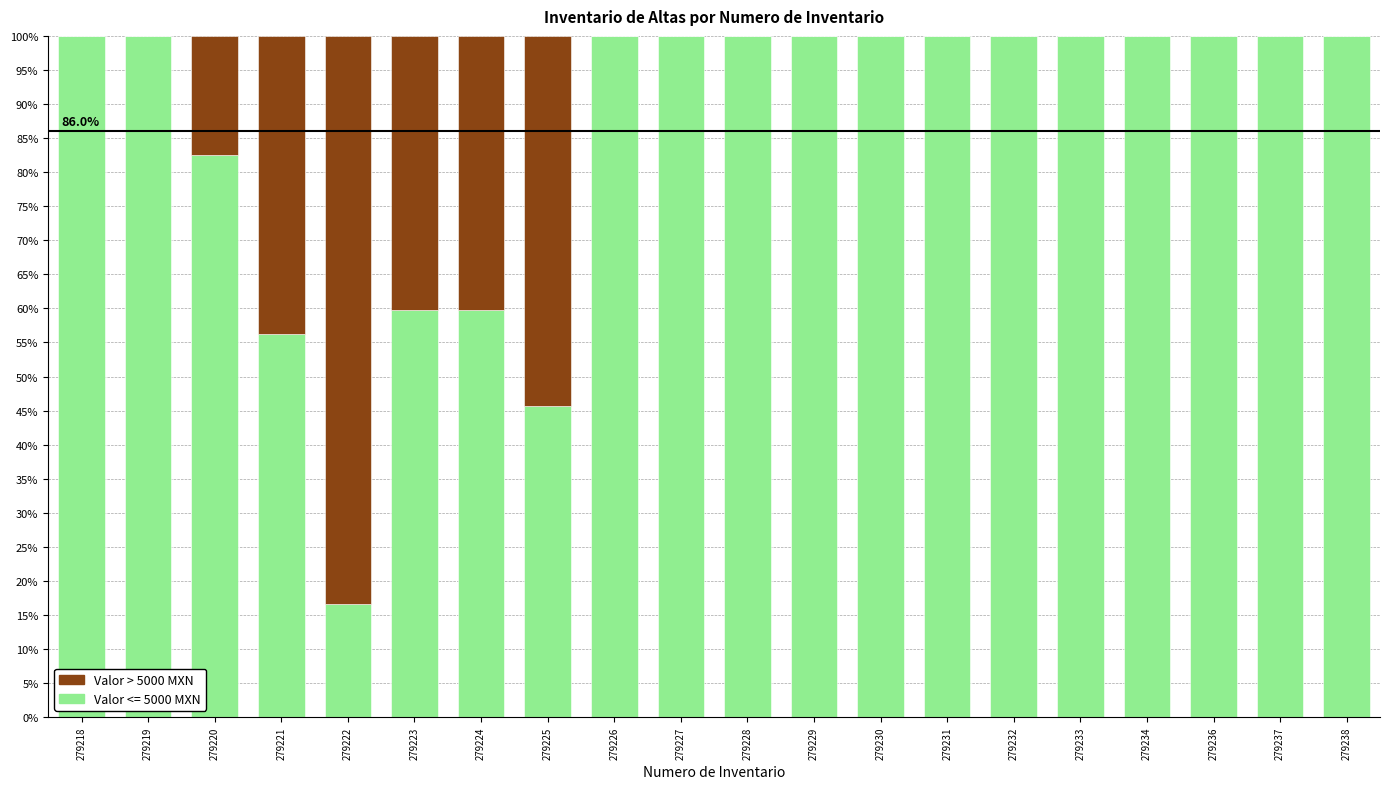

What is the total value across all series at 279229?

100.0